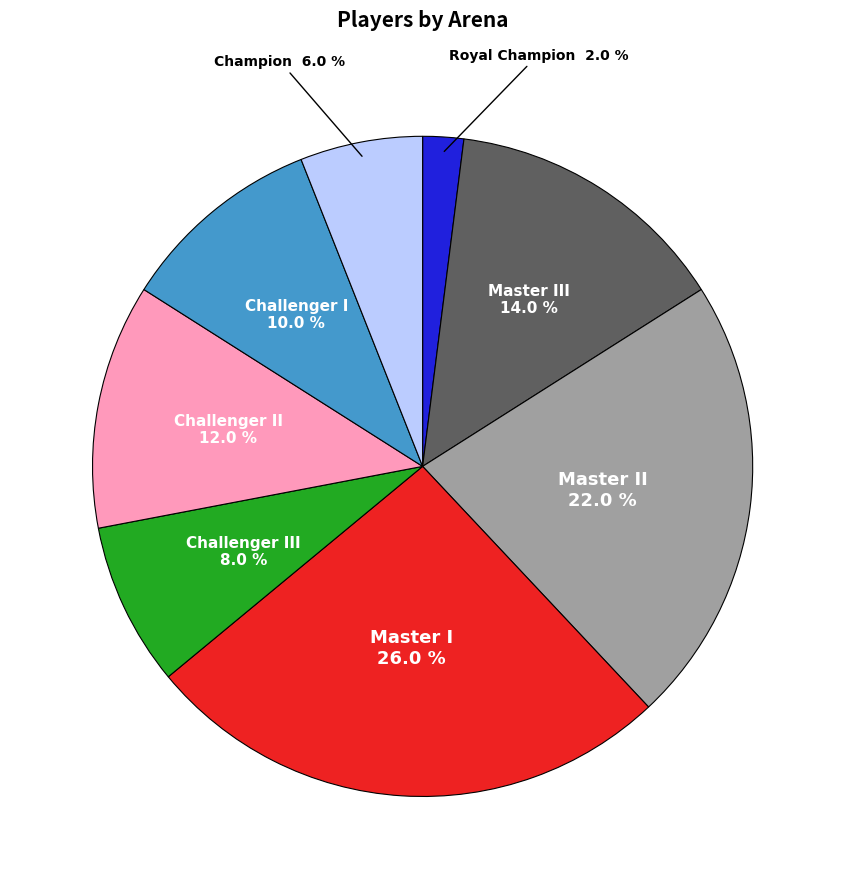

Is there a majority slice in this chart?

No